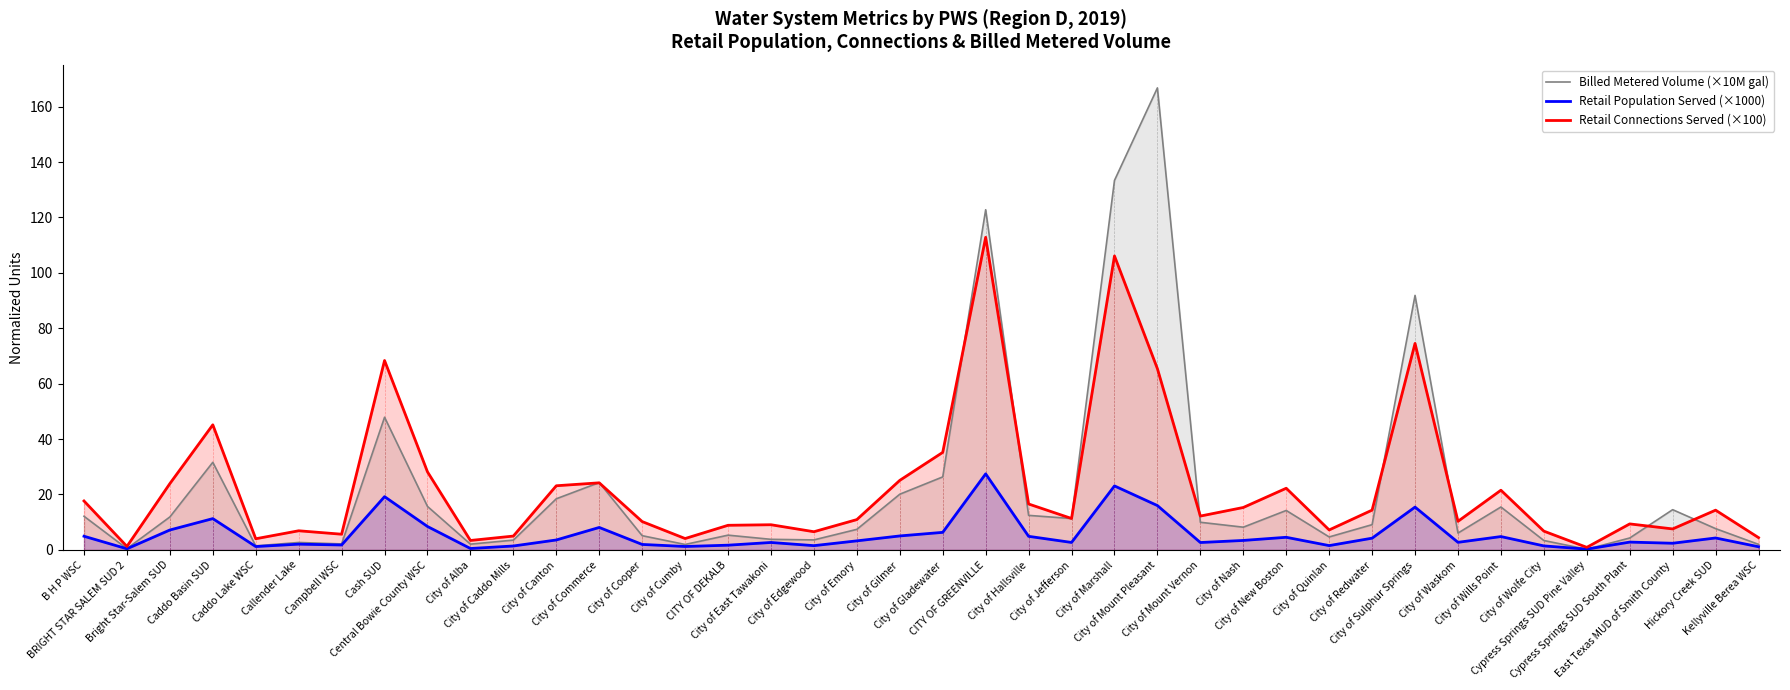

What are all the series names shown in the legend?

Billed Metered Volume (×10M gal), Retail Population Served (×1000), Retail Connections Served (×100)